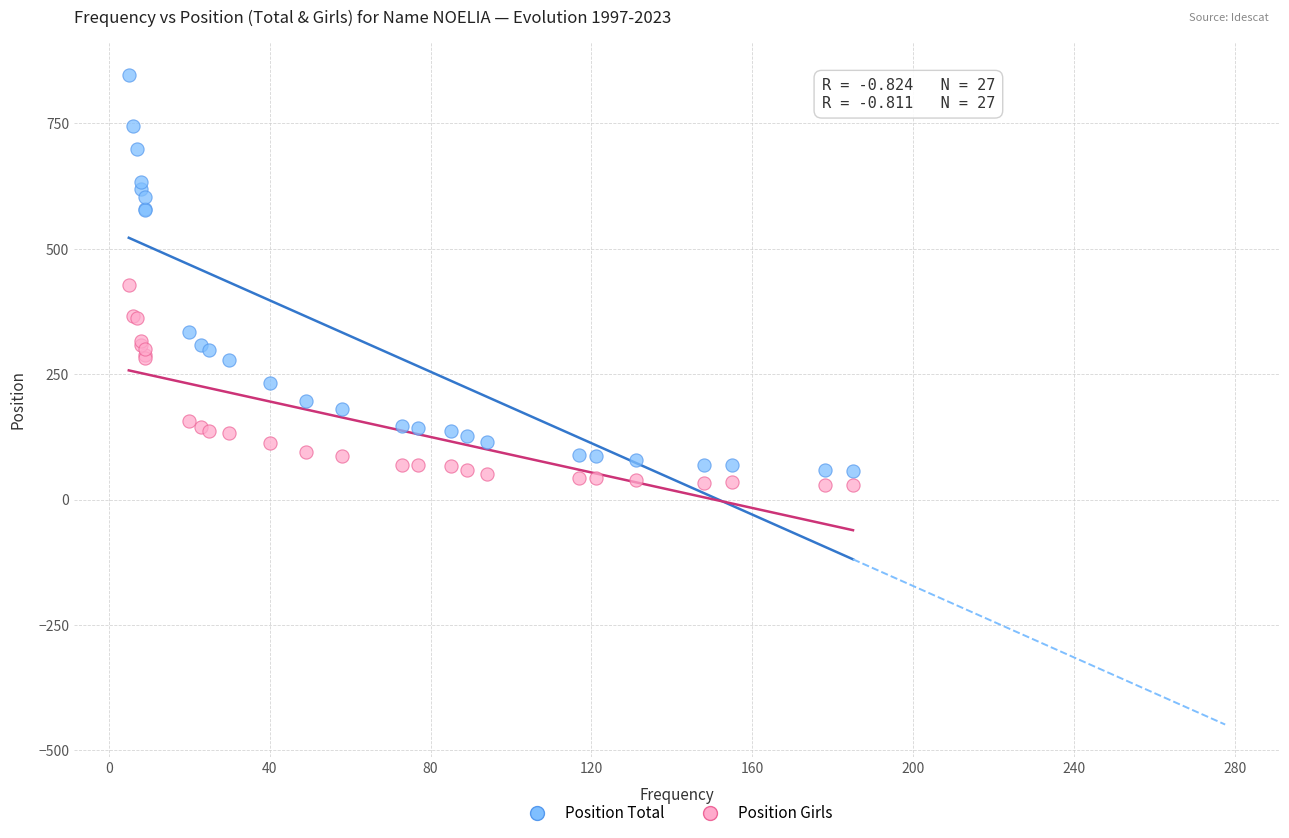

In the Position Total series, what Y value is closest to 452?

335